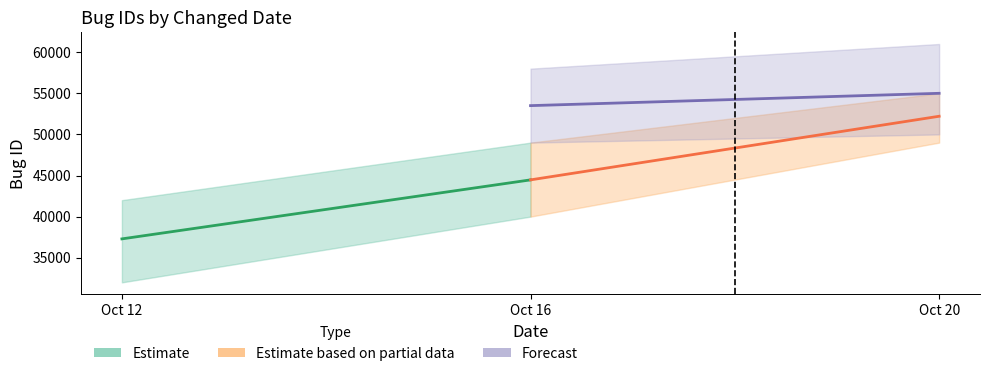

Which category has the lowest value across all series?

Oct 12